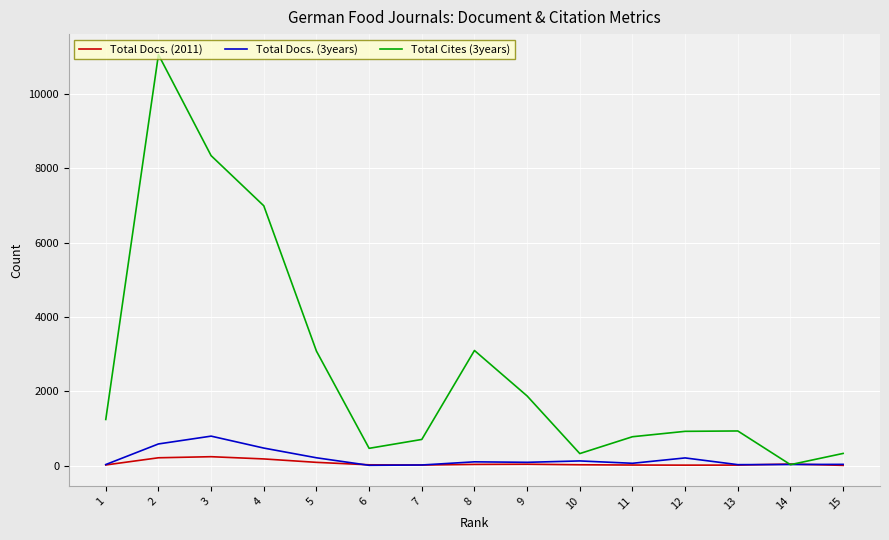

How many intersections are there between Total Cites (3years) and Total Docs. (3years)?

2